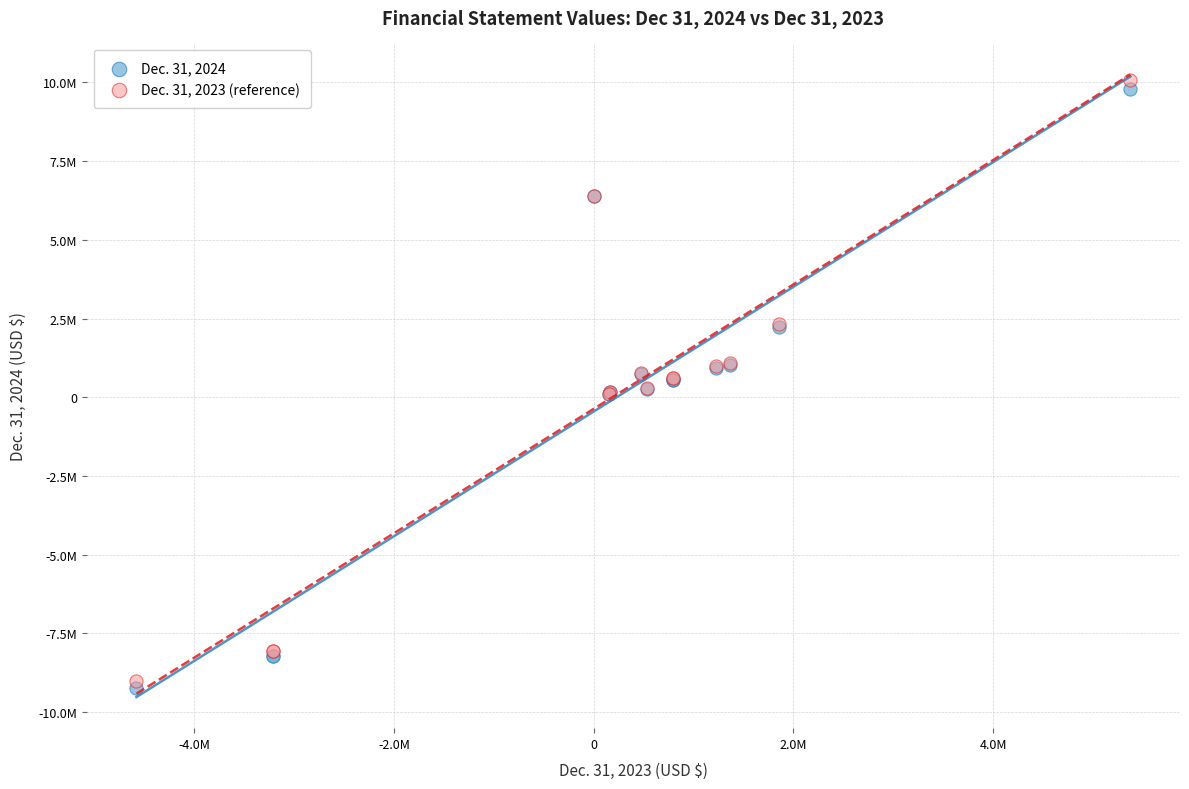

Which series reaches the minimum Y coordinate?

Dec. 31, 2024